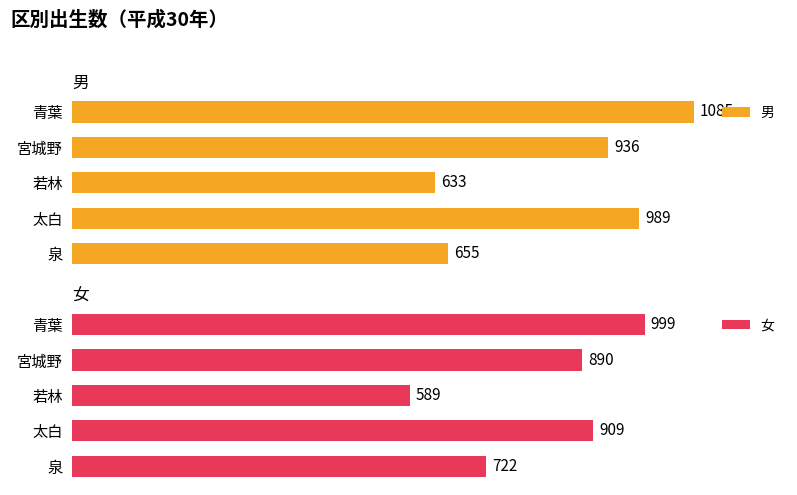

At which label is 女 closest to 794?

泉